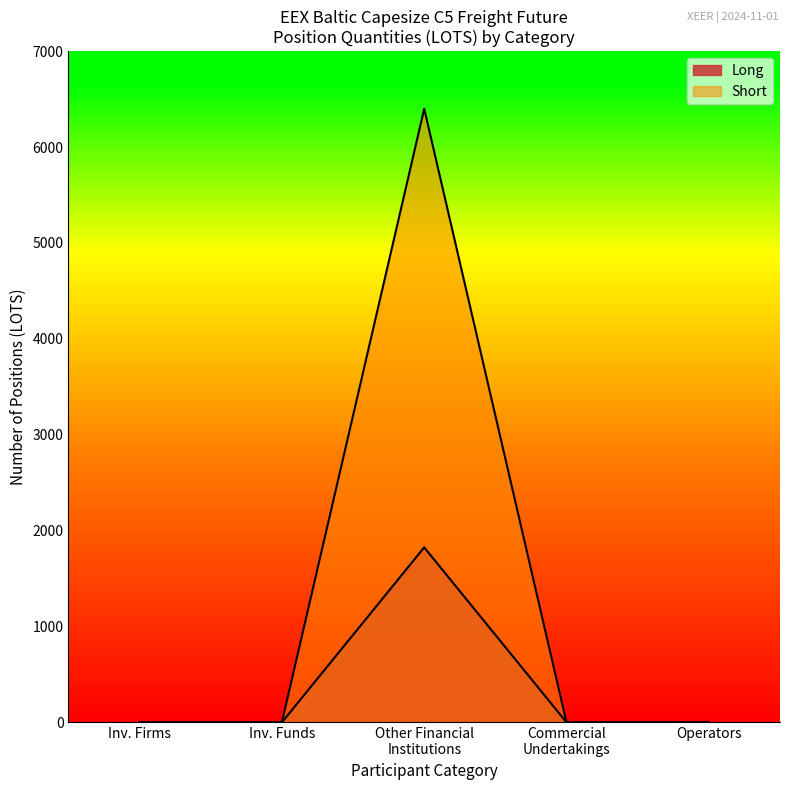

True or false: Short has more than 0 points higher than both neighbors.

True